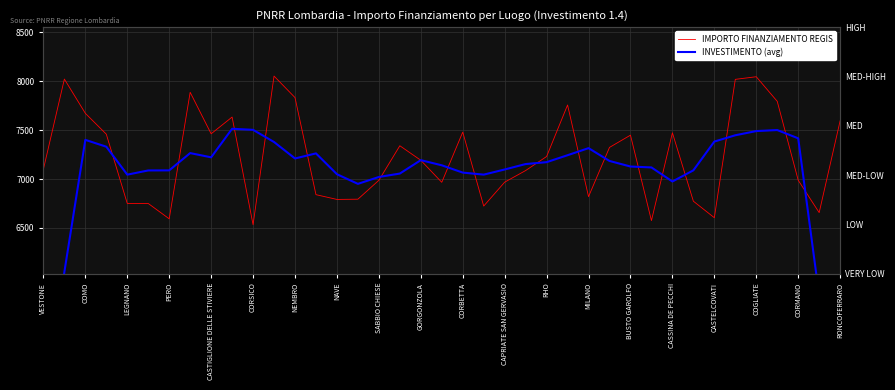

What is the difference between the second highest and second lowest values in the IMPORTO FINANZIAMENTO REGIS series?

1470.7